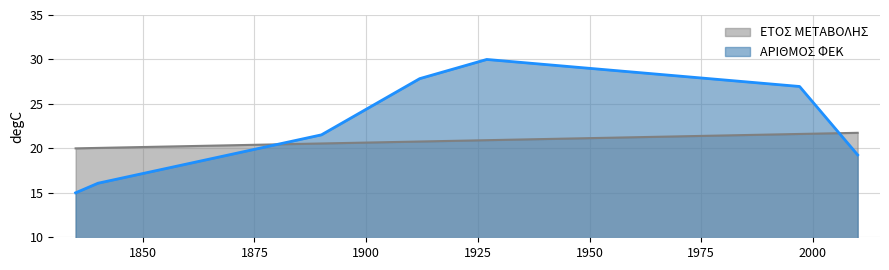

Is it true that ΕΤΟΣ ΜΕΤΑΒΟΛΗΣ equals 34.6 at 1997?

False